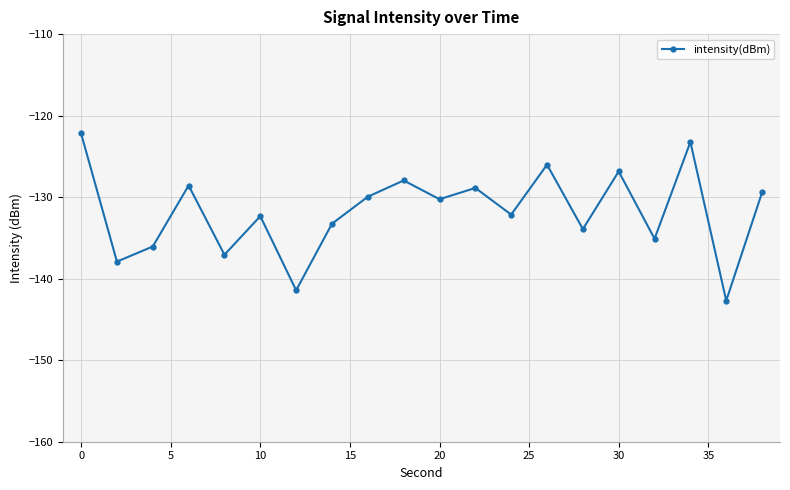

What is the greatest value displayed?

-122.2